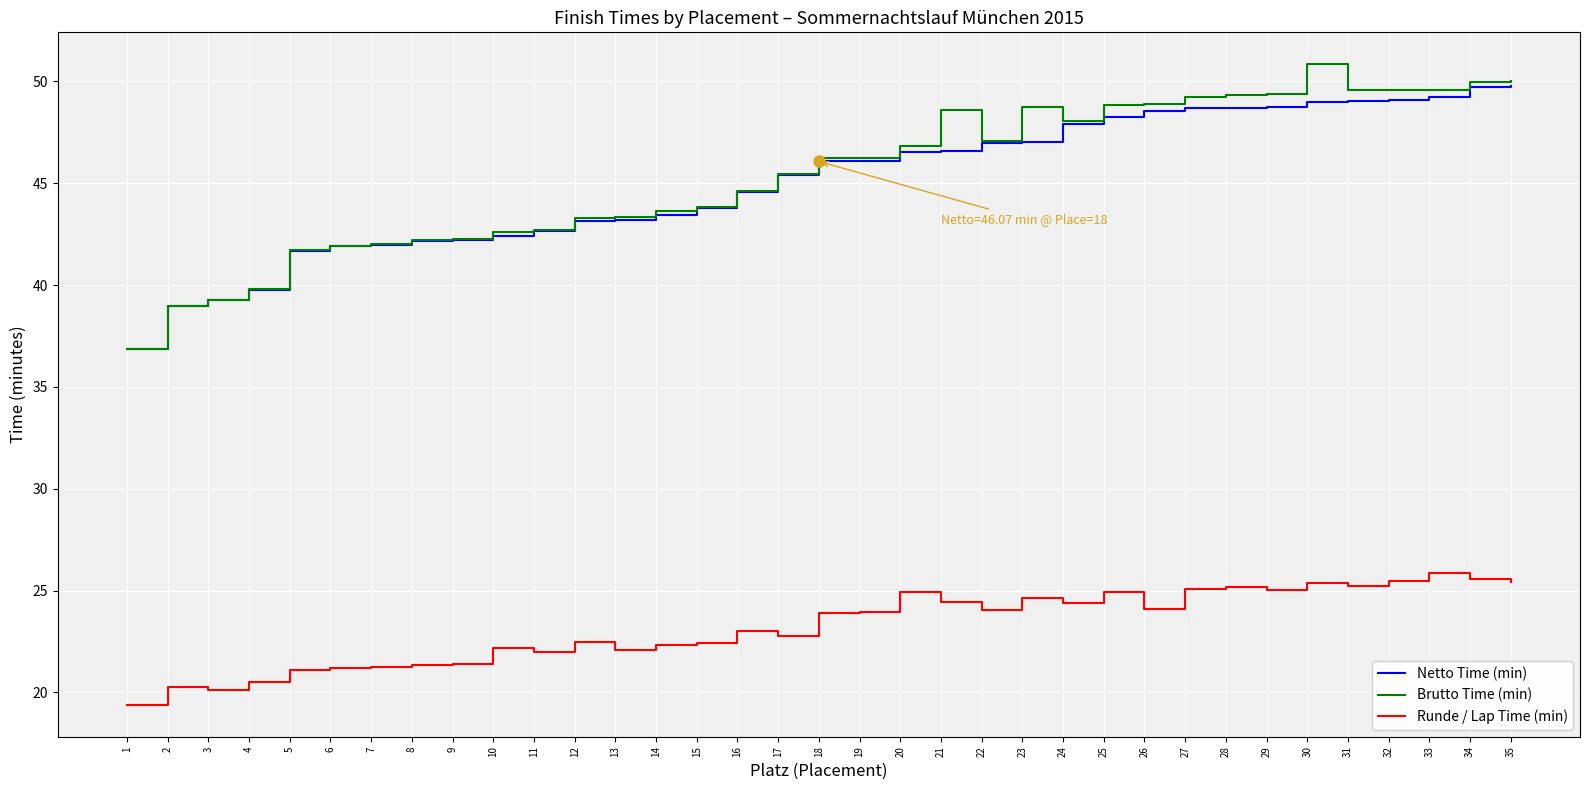

Which series has the largest total across all categories?

Brutto Time (min)